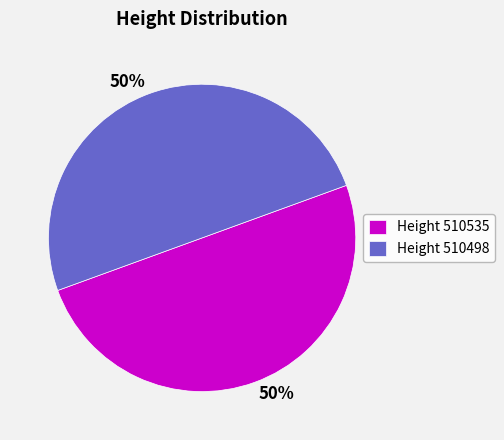

What percentage is the Height 510498 slice, to the nearest percent?

50%